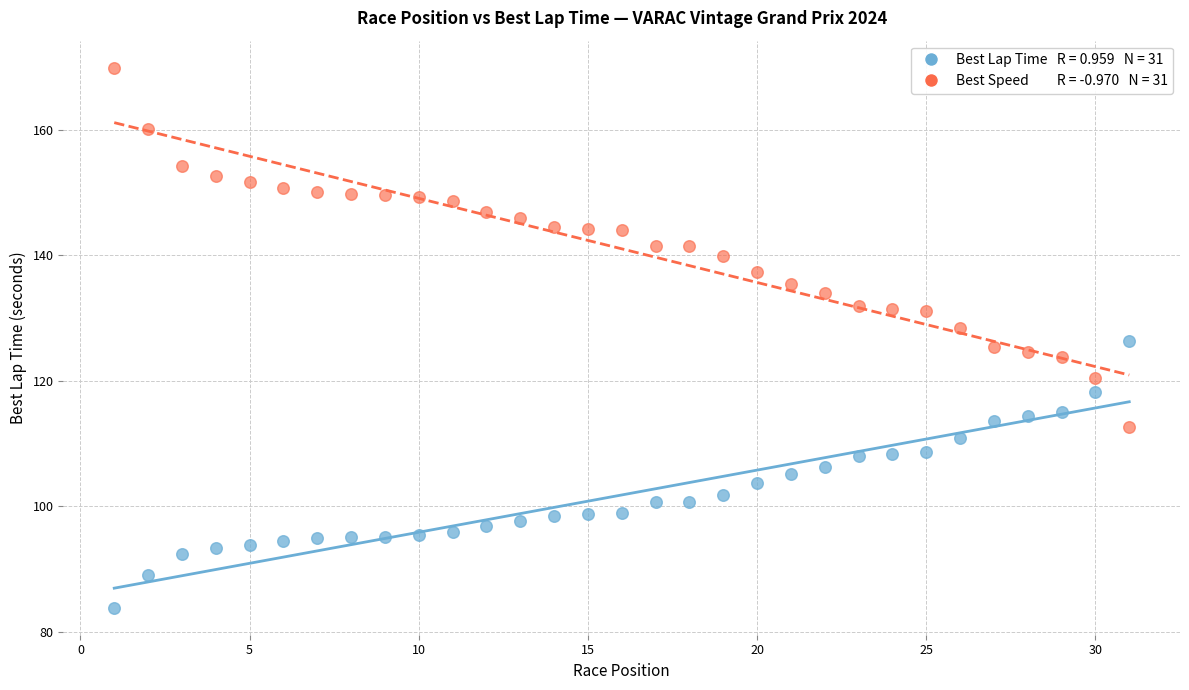

Across all data points, what is the range of X values (max minus min)?

30.0